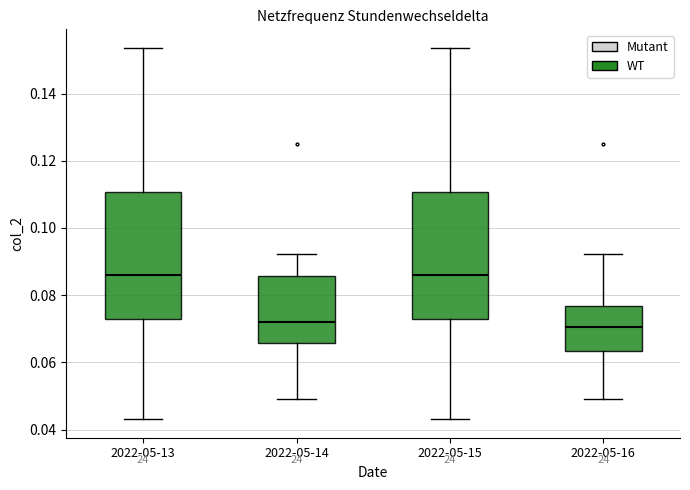

Reading left to right, transcribe this box plot: for each box, give where its median line is, the range the box spans, and where its two whiskers end, as read against the y-axis. The values are not printed on the chart, so give them approximately, as read against the axis.

2022-05-13: median 0.086, box 0.072 to 0.110, whiskers 0.044 to 0.154
2022-05-14: median 0.072, box 0.066 to 0.086, whiskers 0.050 to 0.092
2022-05-15: median 0.086, box 0.072 to 0.110, whiskers 0.044 to 0.154
2022-05-16: median 0.070, box 0.064 to 0.076, whiskers 0.050 to 0.092